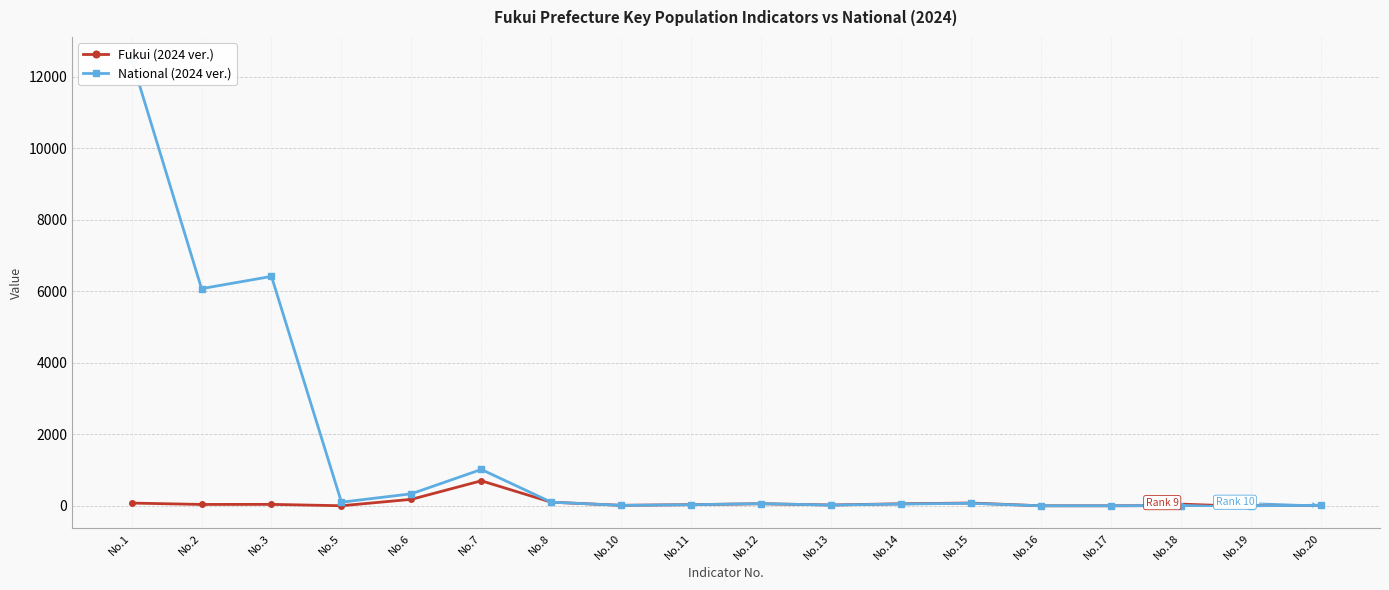

Reading left to right, list all the values displayed in this chart.

Fukui (2024 ver.): No.1=75.0	No.2=37.0	No.3=39.0	No.5=0.6	No.6=179.7	No.7=698.9	No.8=100.1	No.10=12.2	No.11=31.2	No.12=56.6	No.13=21.6	No.14=55.2	No.15=76.8	No.16=-0.9	No.17=-0.6	No.18=6.9	No.19=1.5	No.20=12.8
National (2024 ver.): No.1=12495.0	No.2=6076.0	No.3=6419.0	No.5=100.0	No.6=335.0	No.7=1016.2	No.8=100.0	No.10=11.6	No.11=29.0	No.12=59.4	No.13=19.5	No.14=48.8	No.15=68.4	No.16=-0.4	No.17=-0.5	No.18=6.5	No.19=1.3	No.20=11.5